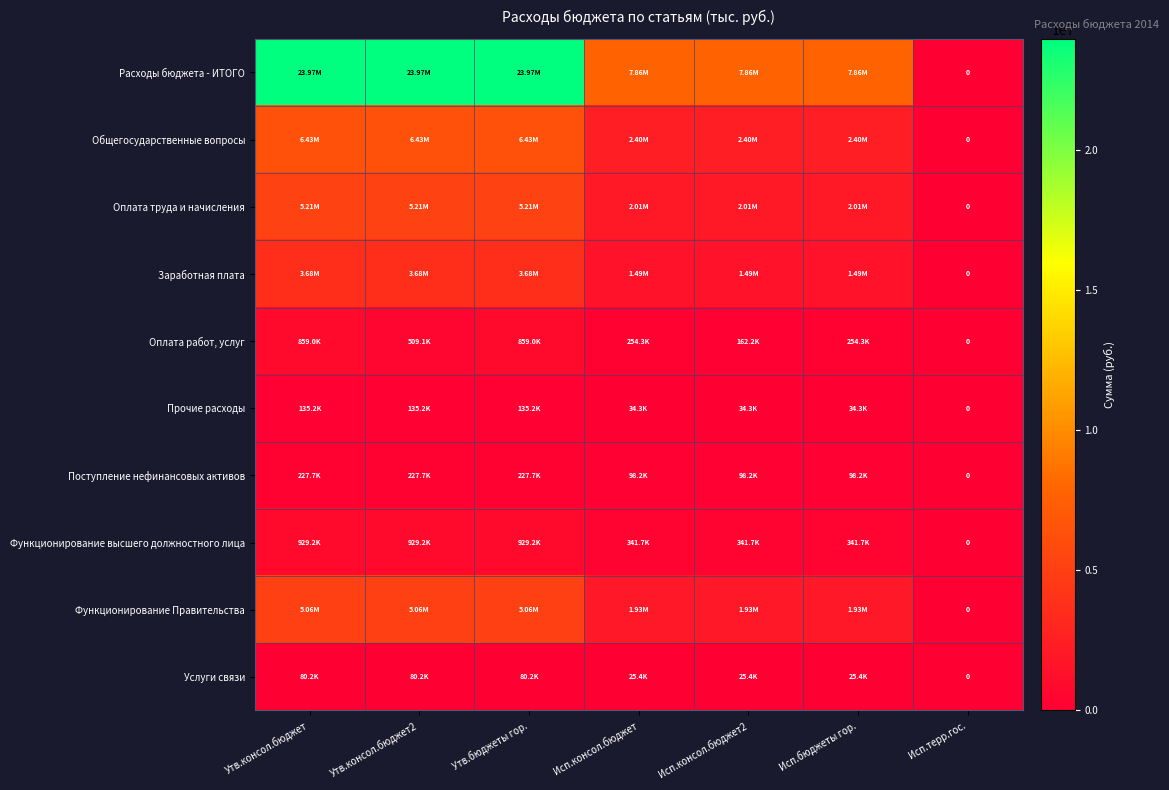

What is the spread (max minus min) of values at Утв.бюджеты гор.?

23891629.2